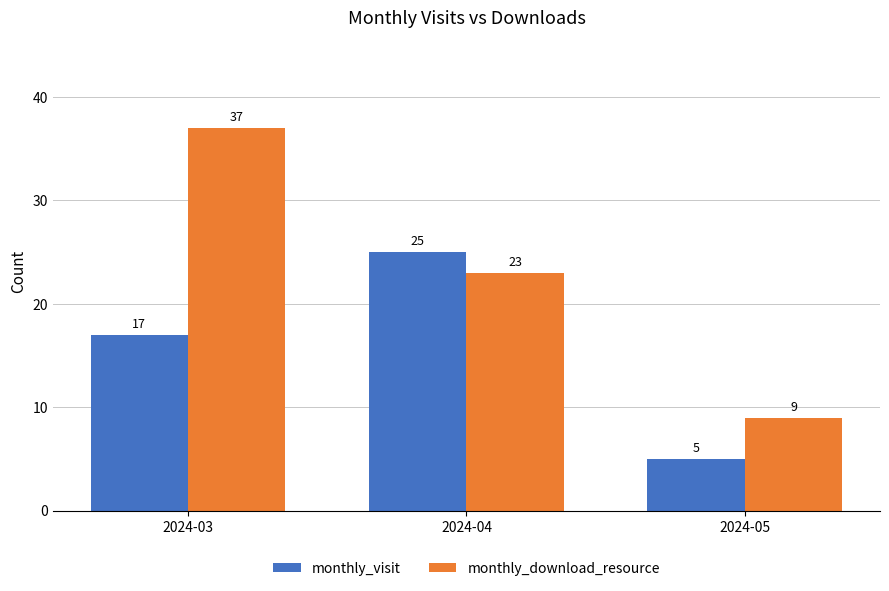

How many bars are there in each group?

2